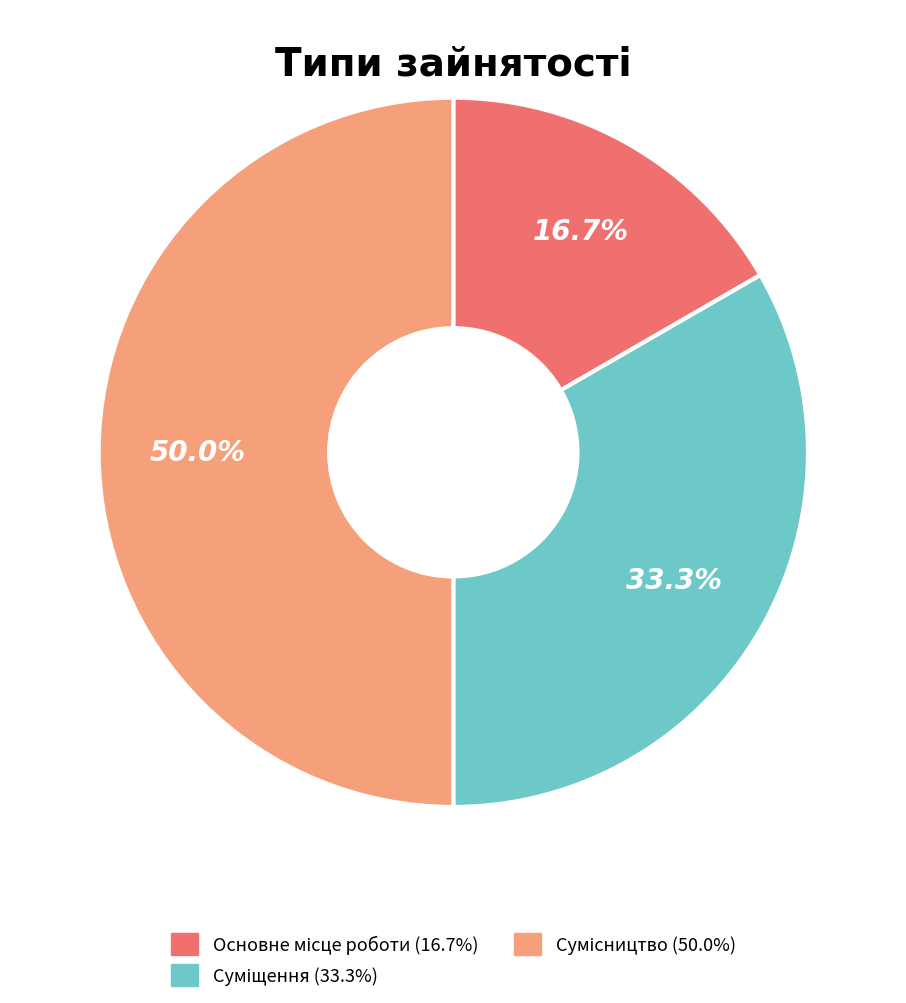

How many segments does this pie chart have?

3